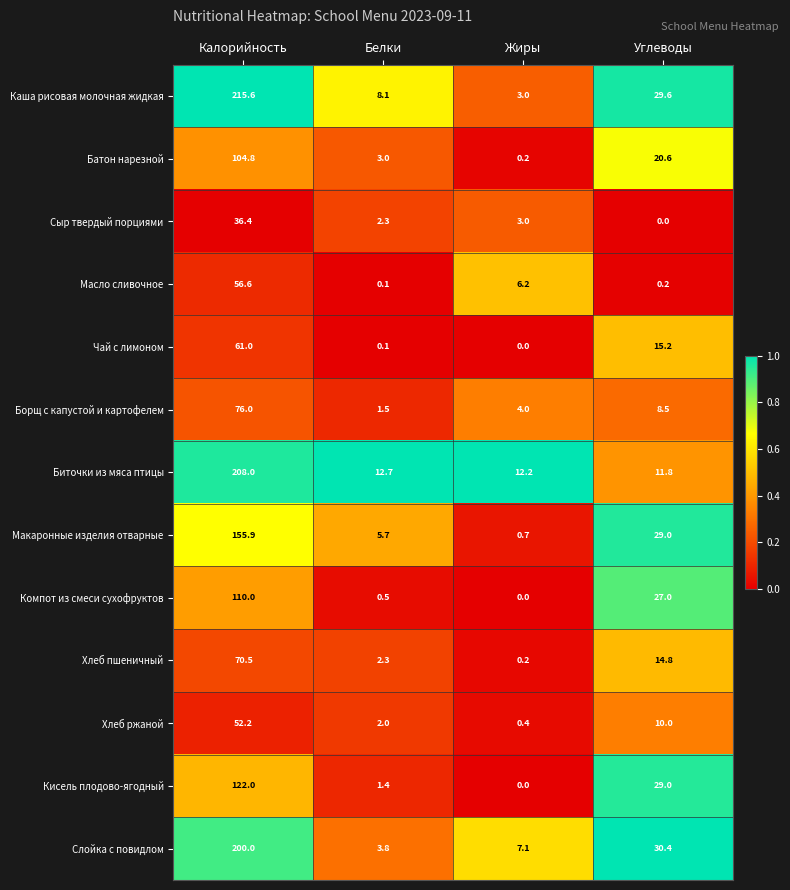

What is the total value across all series at Углеводы?

226.1